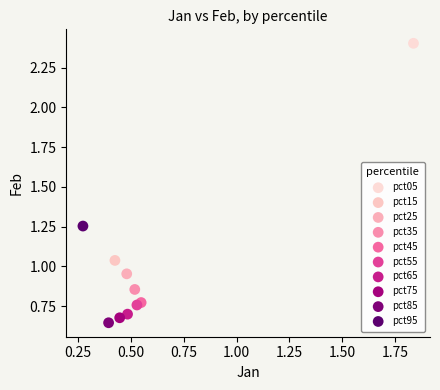

What are all the series names shown in the legend?

pct05, pct15, pct25, pct35, pct45, pct55, pct65, pct75, pct85, pct95